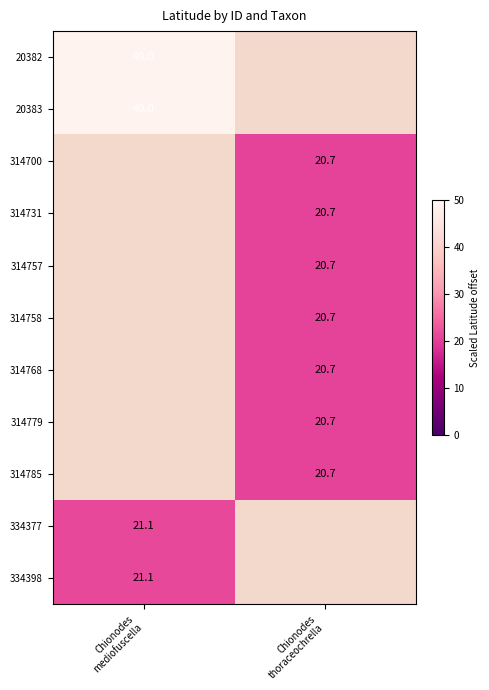

Which has a higher value, Chionodes
thoraceochrella or Chionodes
mediofuscella?

Chionodes
mediofuscella